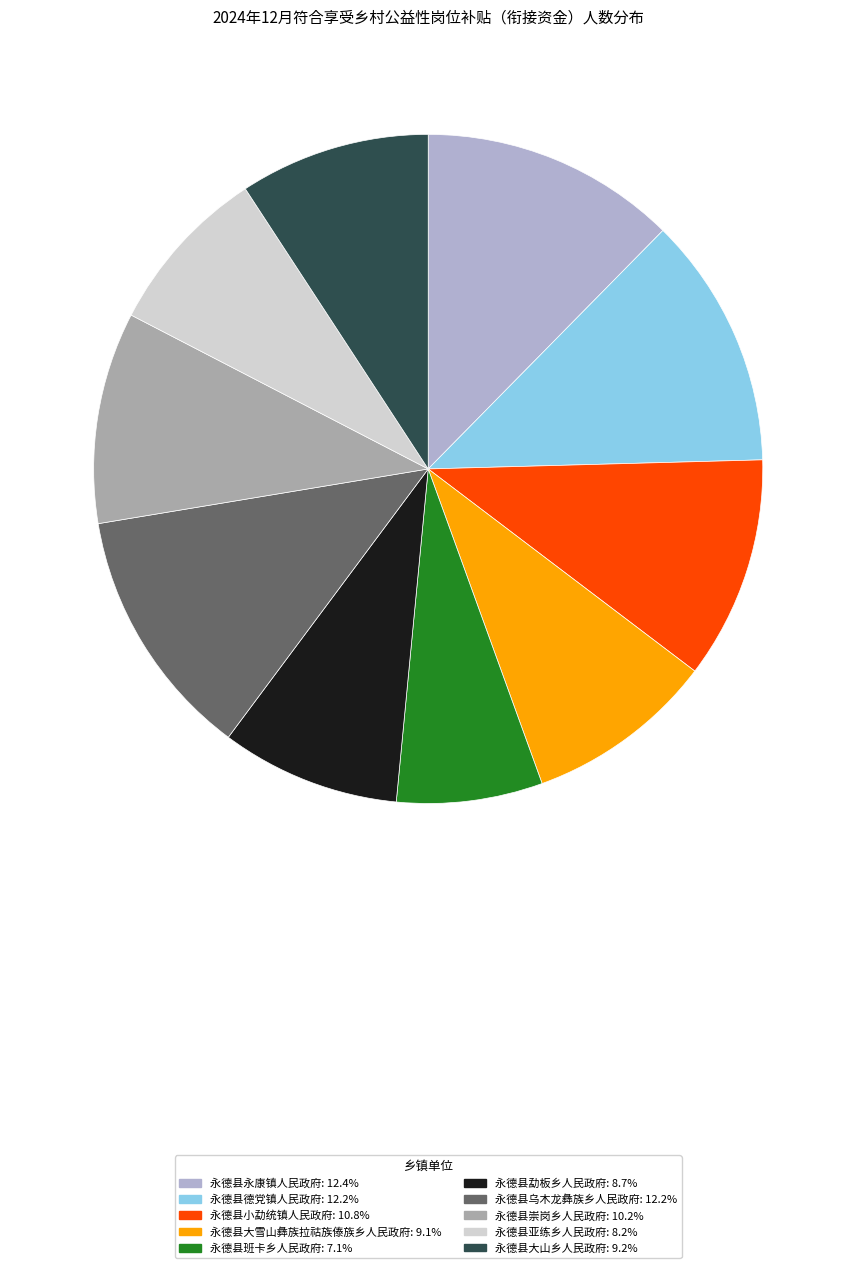

How many slices are in this pie chart?

10